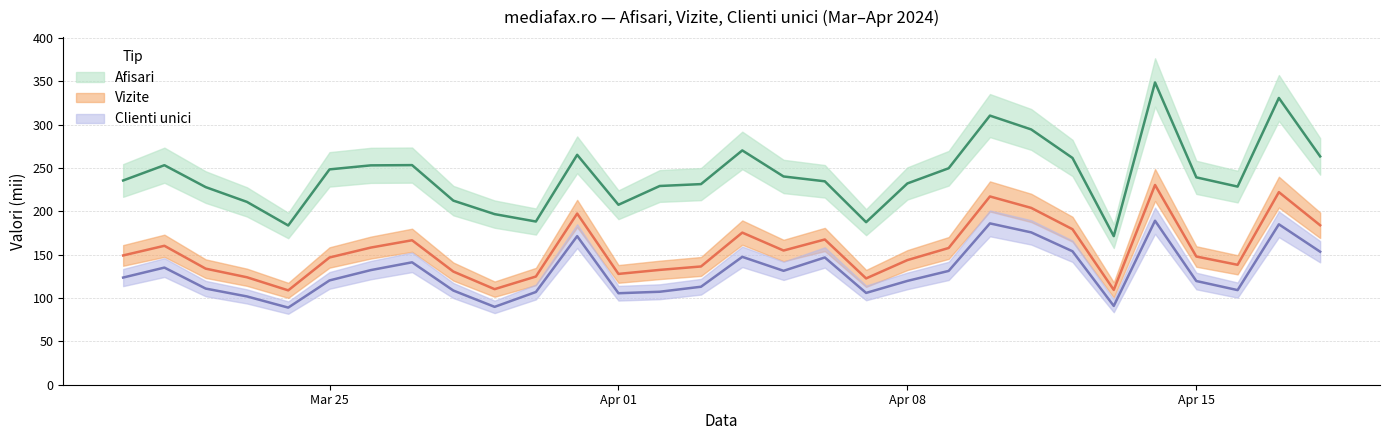

What is the difference between the Clienti unici values at 2024.4.10 and 2024.3.24?

97.1